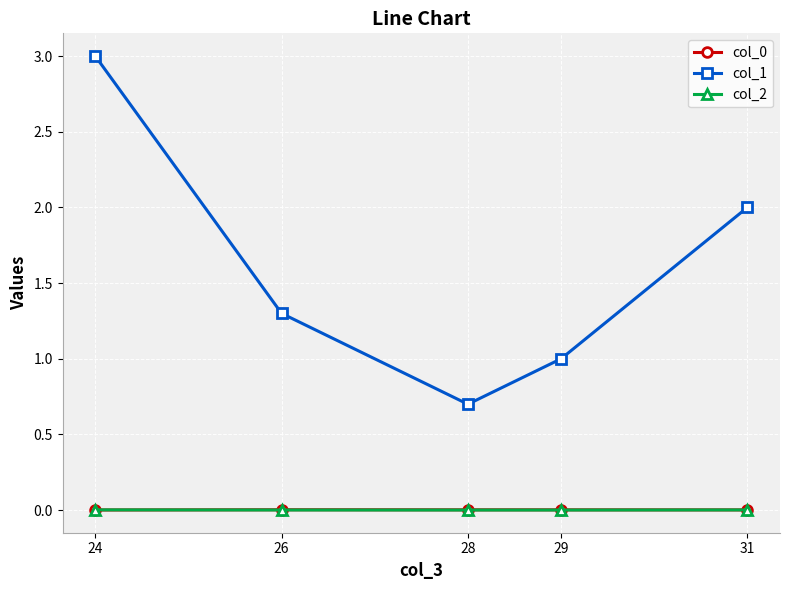

How many lines are shown in the chart?

3